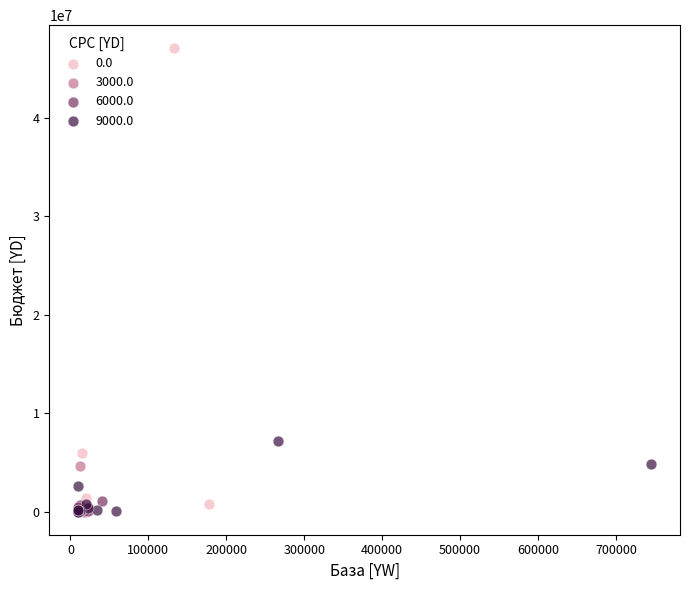

Which series contains the highest Y value?

0.0